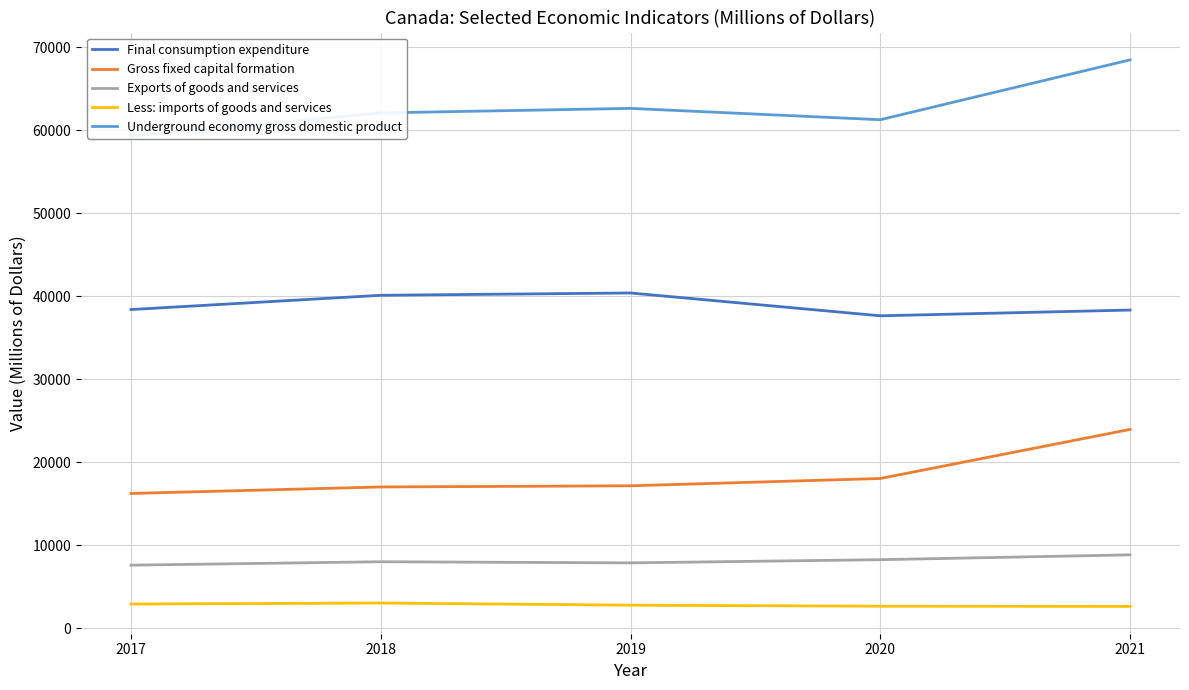

What is the greatest value displayed?

68492